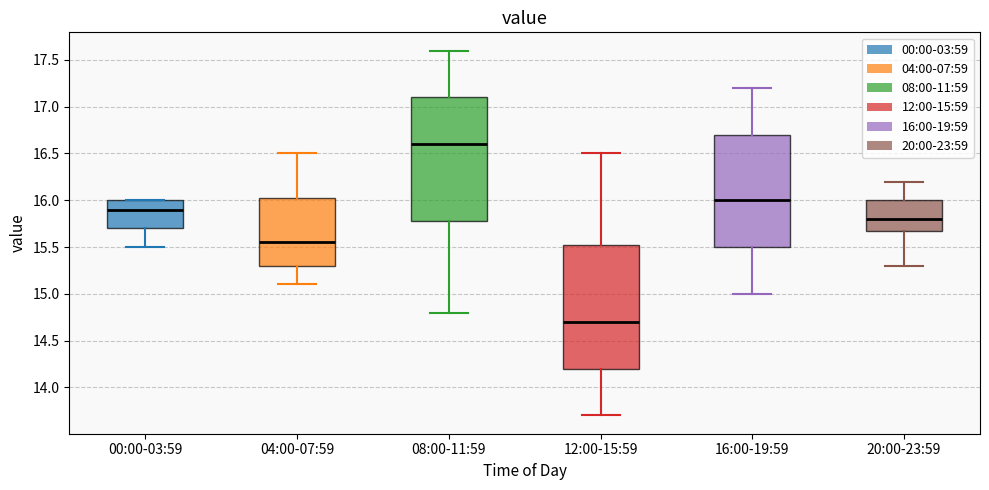

Reading left to right, read every box against the y-axis: the position of its median line, the range the box covers, and the ends of its whiskers. The values are not printed on the chart, so give them approximately, as read against the axis.

00:00-03:59: median 15.90, box 15.70 to 16.00, whiskers 15.50 to 16.00
04:00-07:59: median 15.55, box 15.30 to 16.05, whiskers 15.10 to 16.50
08:00-11:59: median 16.60, box 15.80 to 17.10, whiskers 14.80 to 17.60
12:00-15:59: median 14.70, box 14.20 to 15.55, whiskers 13.70 to 16.50
16:00-19:59: median 16.00, box 15.50 to 16.70, whiskers 15.00 to 17.20
20:00-23:59: median 15.80, box 15.70 to 16.00, whiskers 15.30 to 16.20